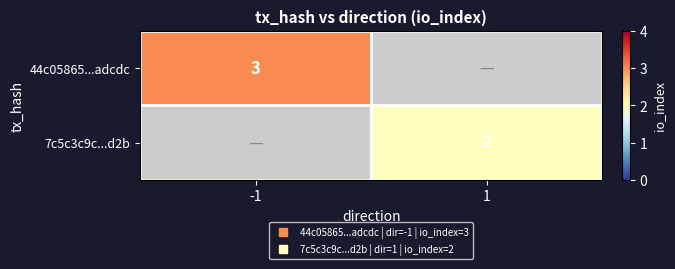

Which category has the highest value in the 7c5c3c9c...d2b series?

-1